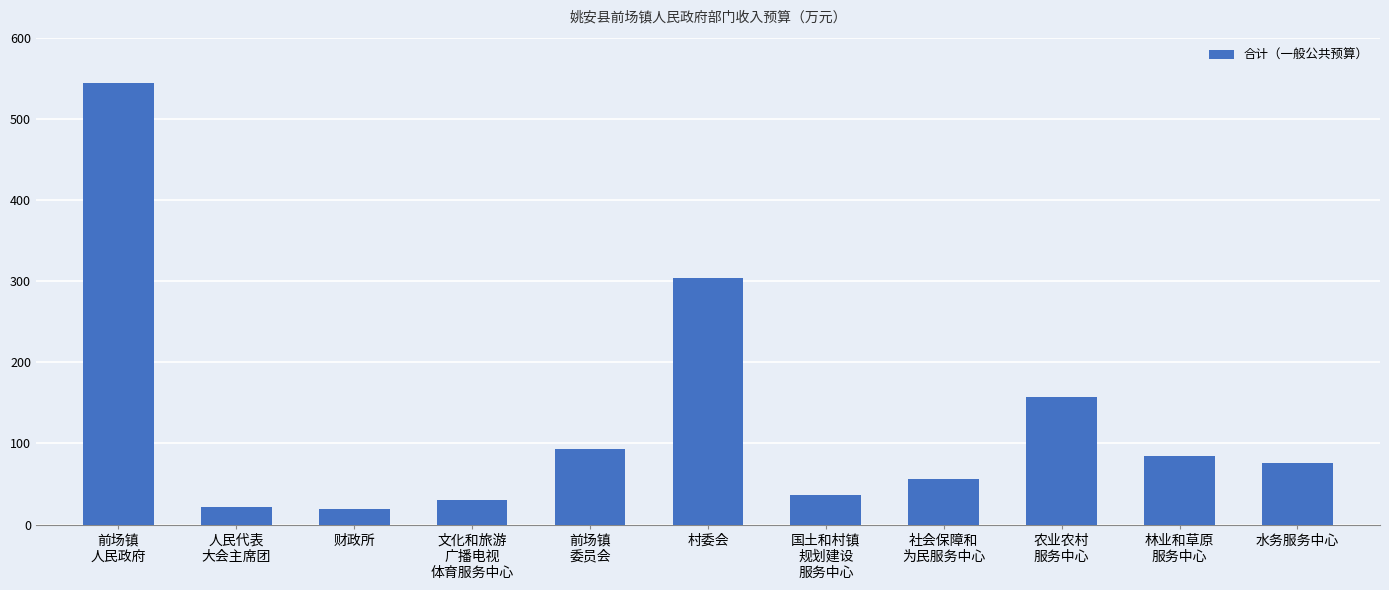

What is the difference between the maximum and minimum values?

525.8